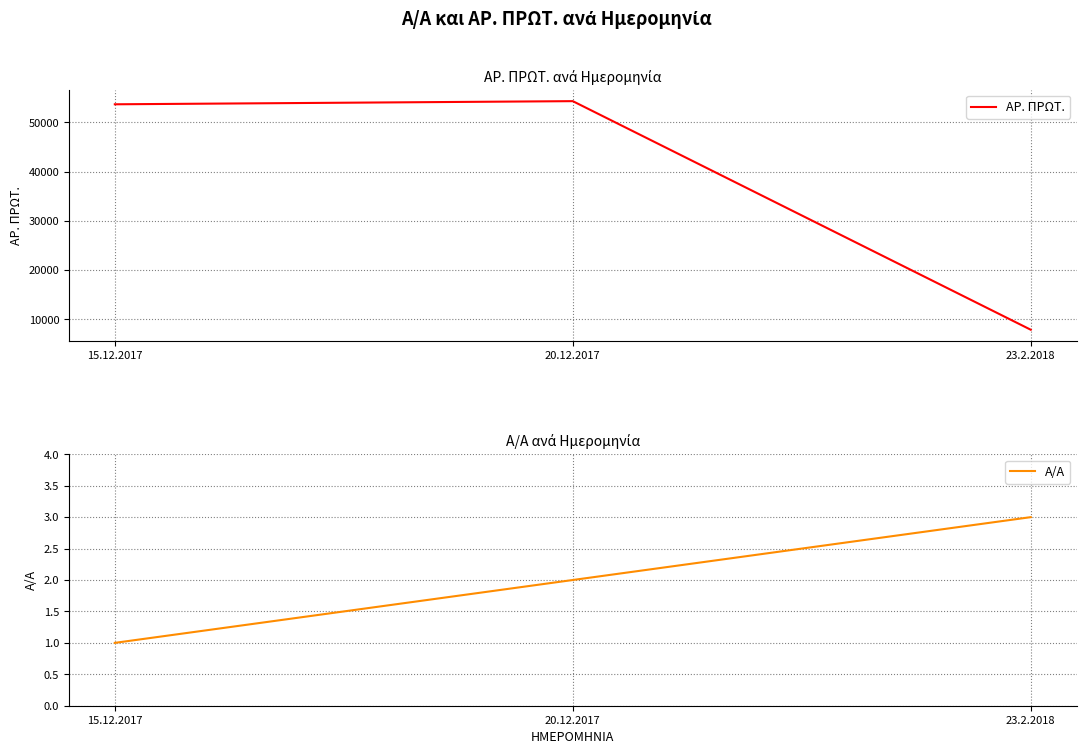

What is the label of the 2nd point from the right?

20.12.2017